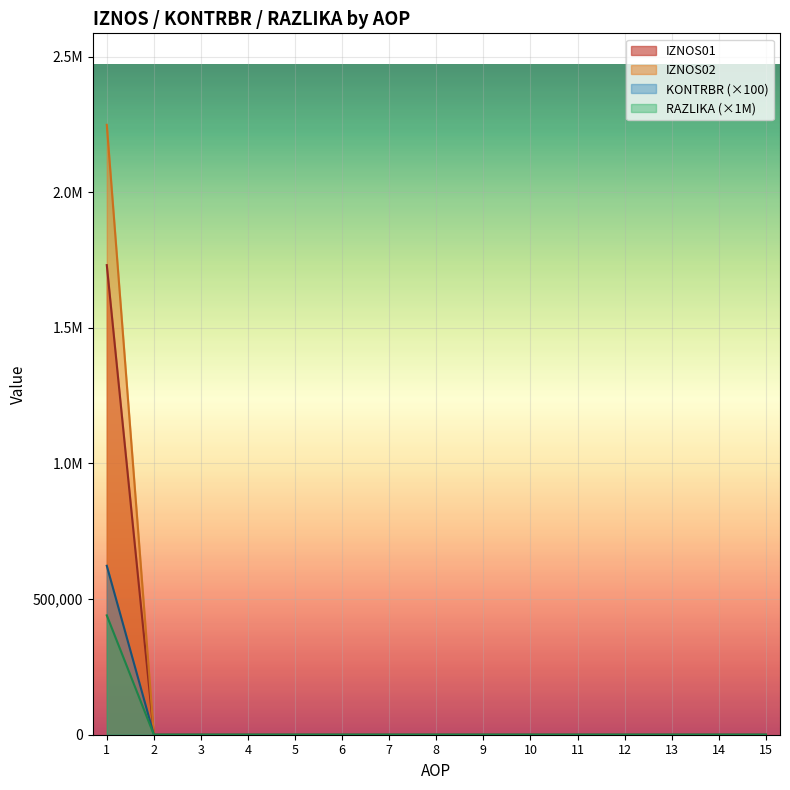

The value of IZNOS01 at 14 is 1408513.5. True or false?

False